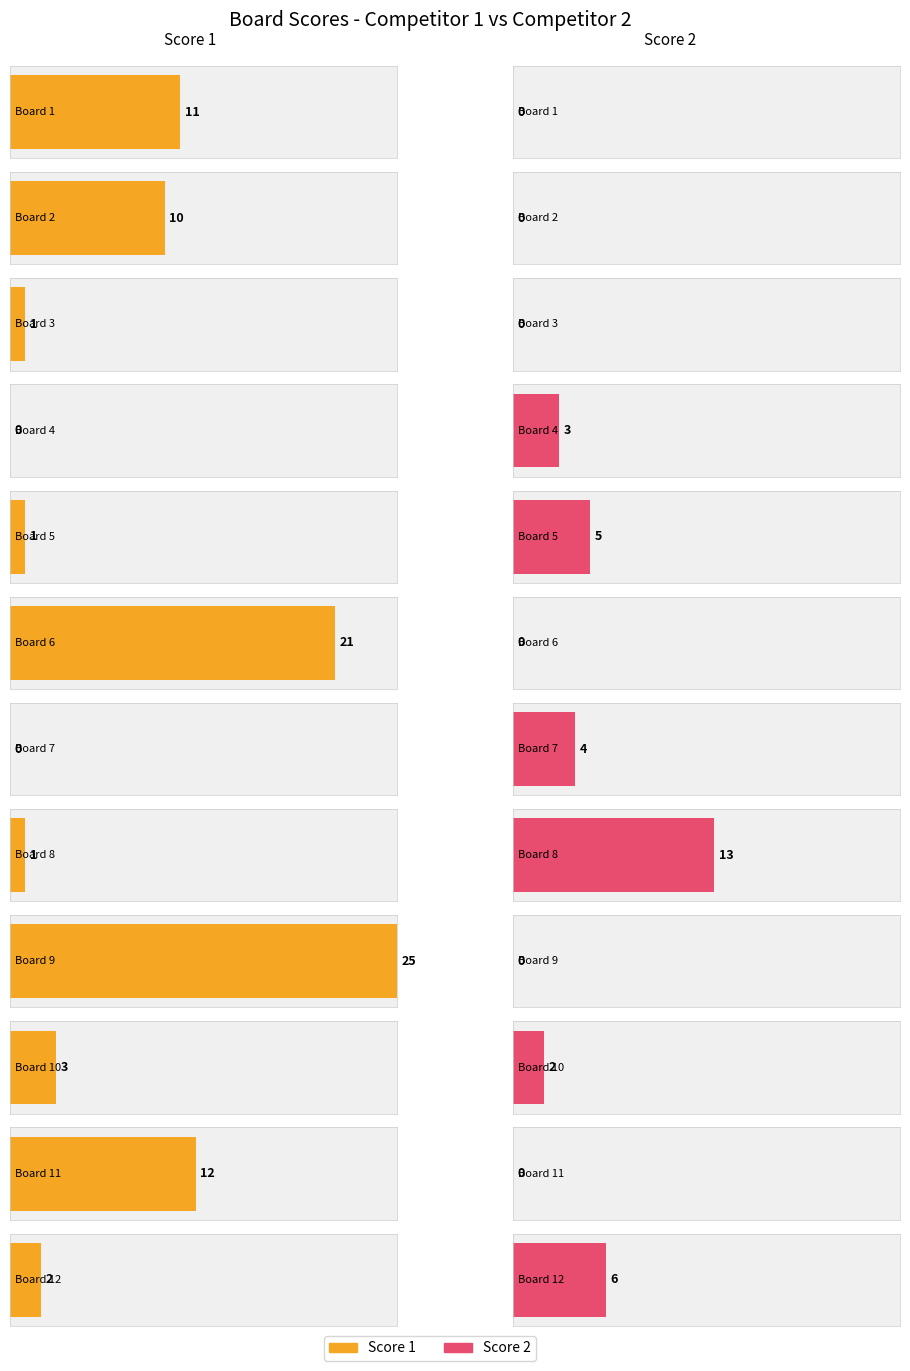

What are all the series names shown in the legend?

Score 1, Score 2